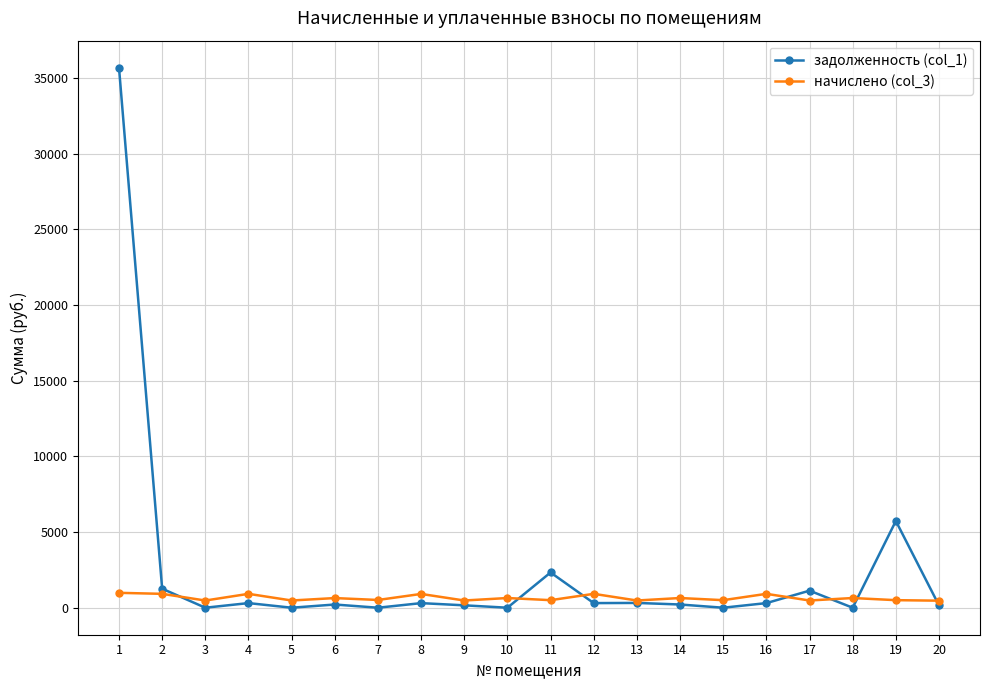

True or false: начислено (col_3) has more than 1 points higher than both neighbors.

True